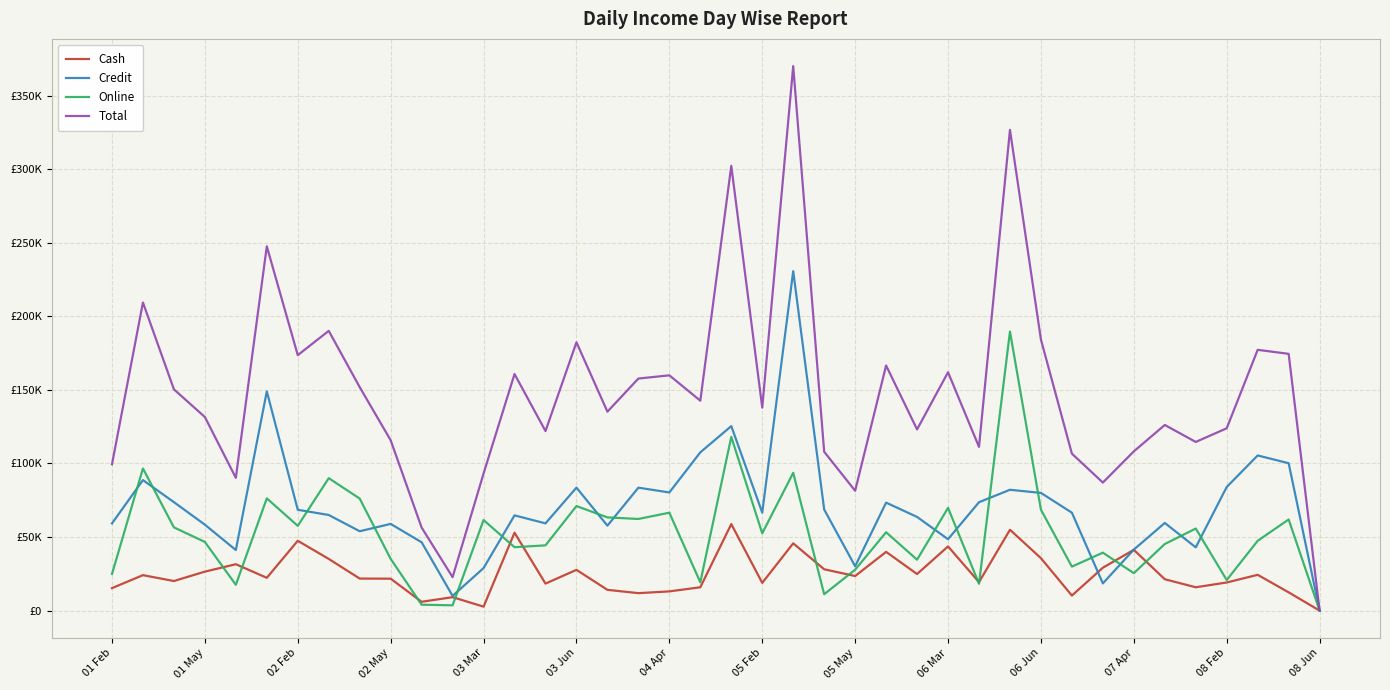

Is this an area chart (filled region under the line)?

No